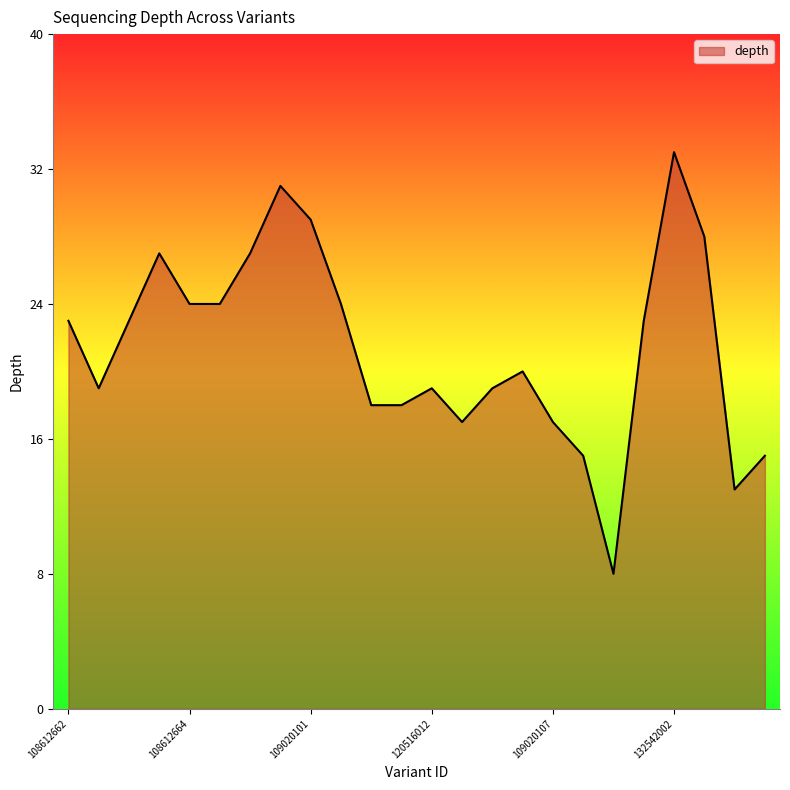

What is the maximum value shown in the chart?

33